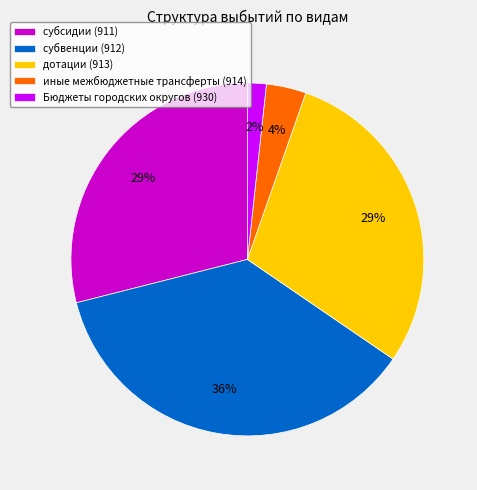

Does any single category account for the majority?

No